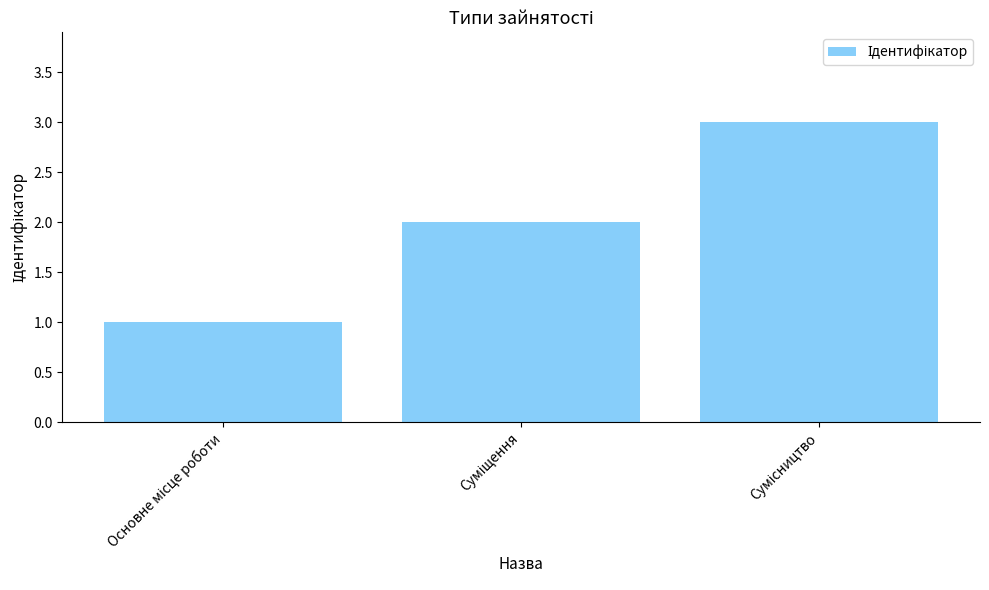

What is the greatest value displayed?

3